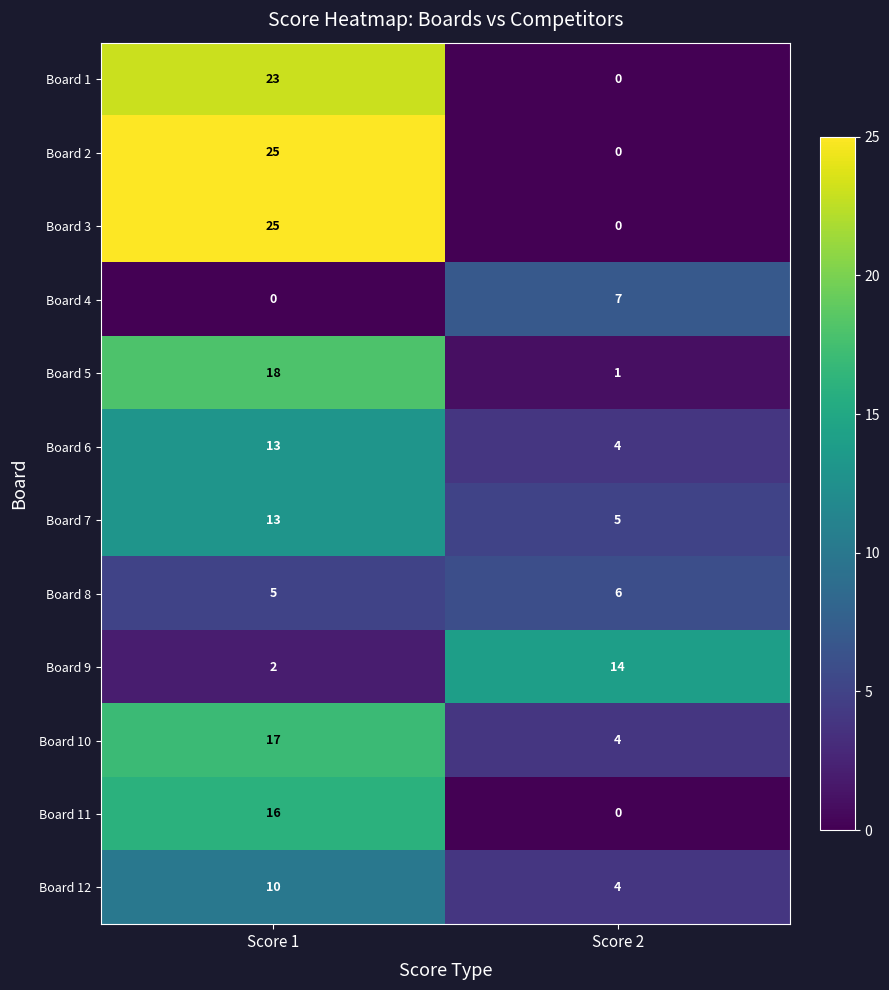

What is the maximum value for Board 6?

13